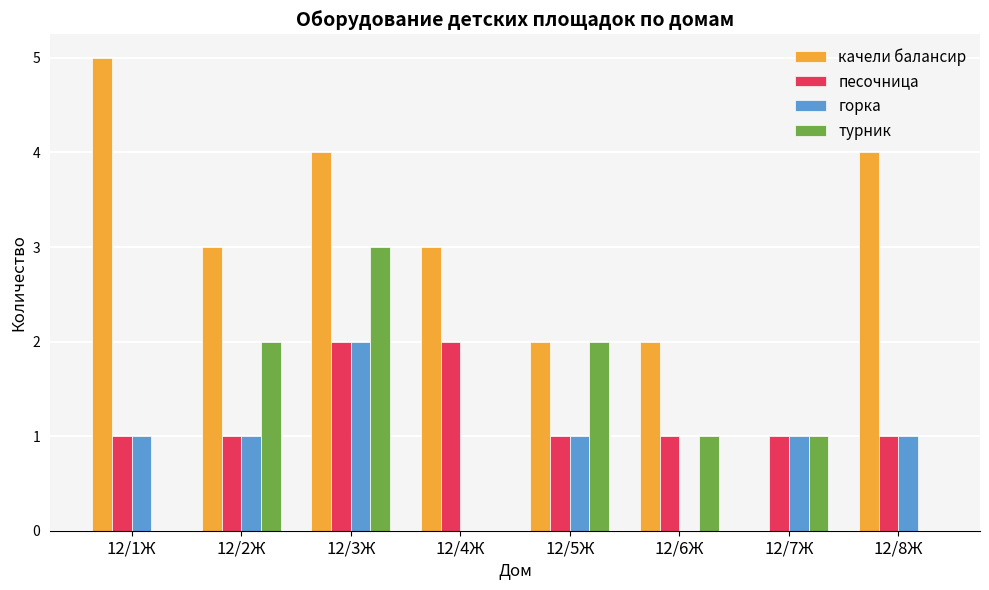

Which series changed the most between 12/3Ж and 12/7Ж?

качели балансир